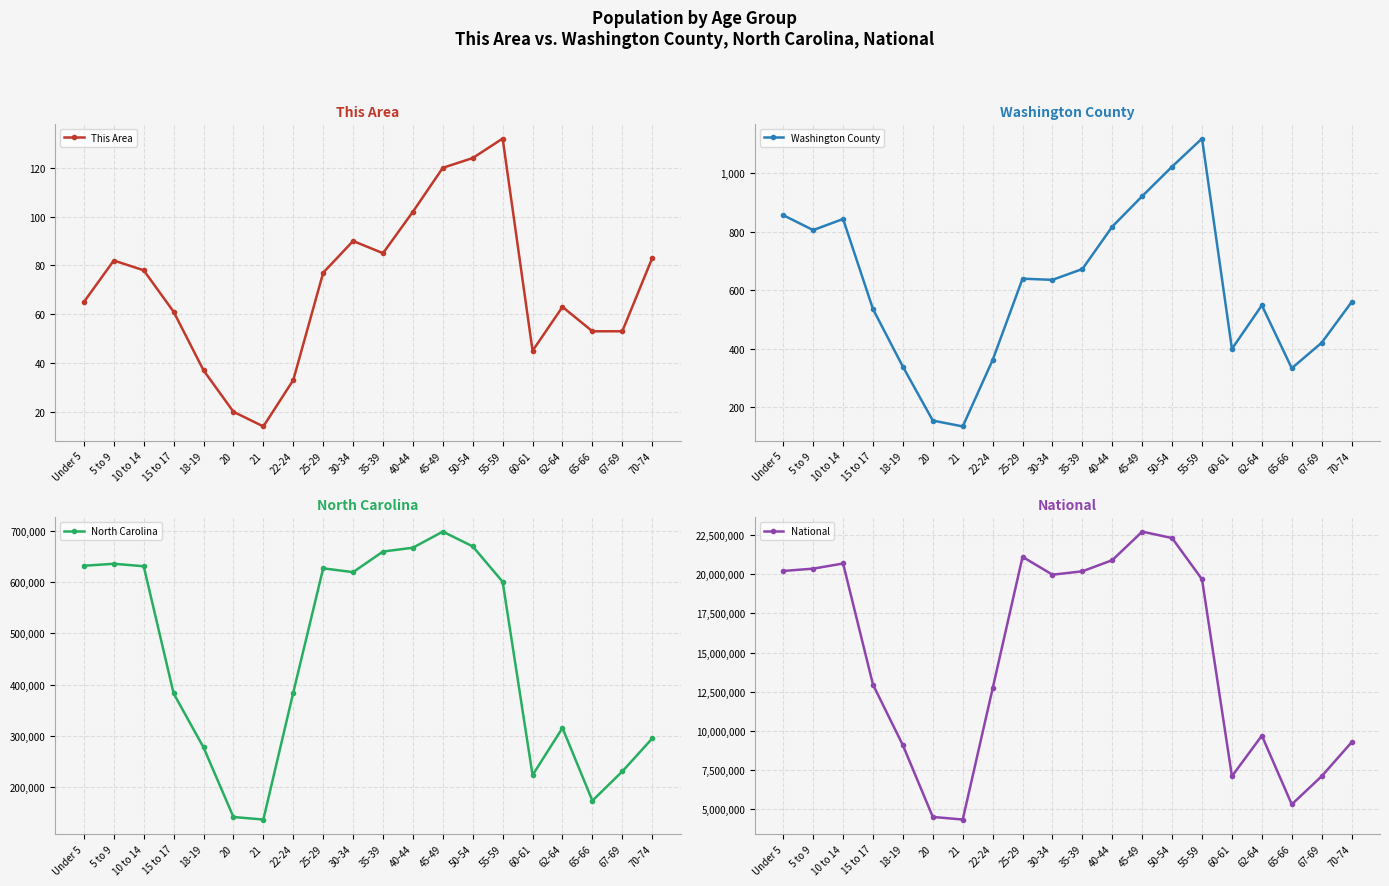

The value of This Area at 45-49 is 120. True or false?

True